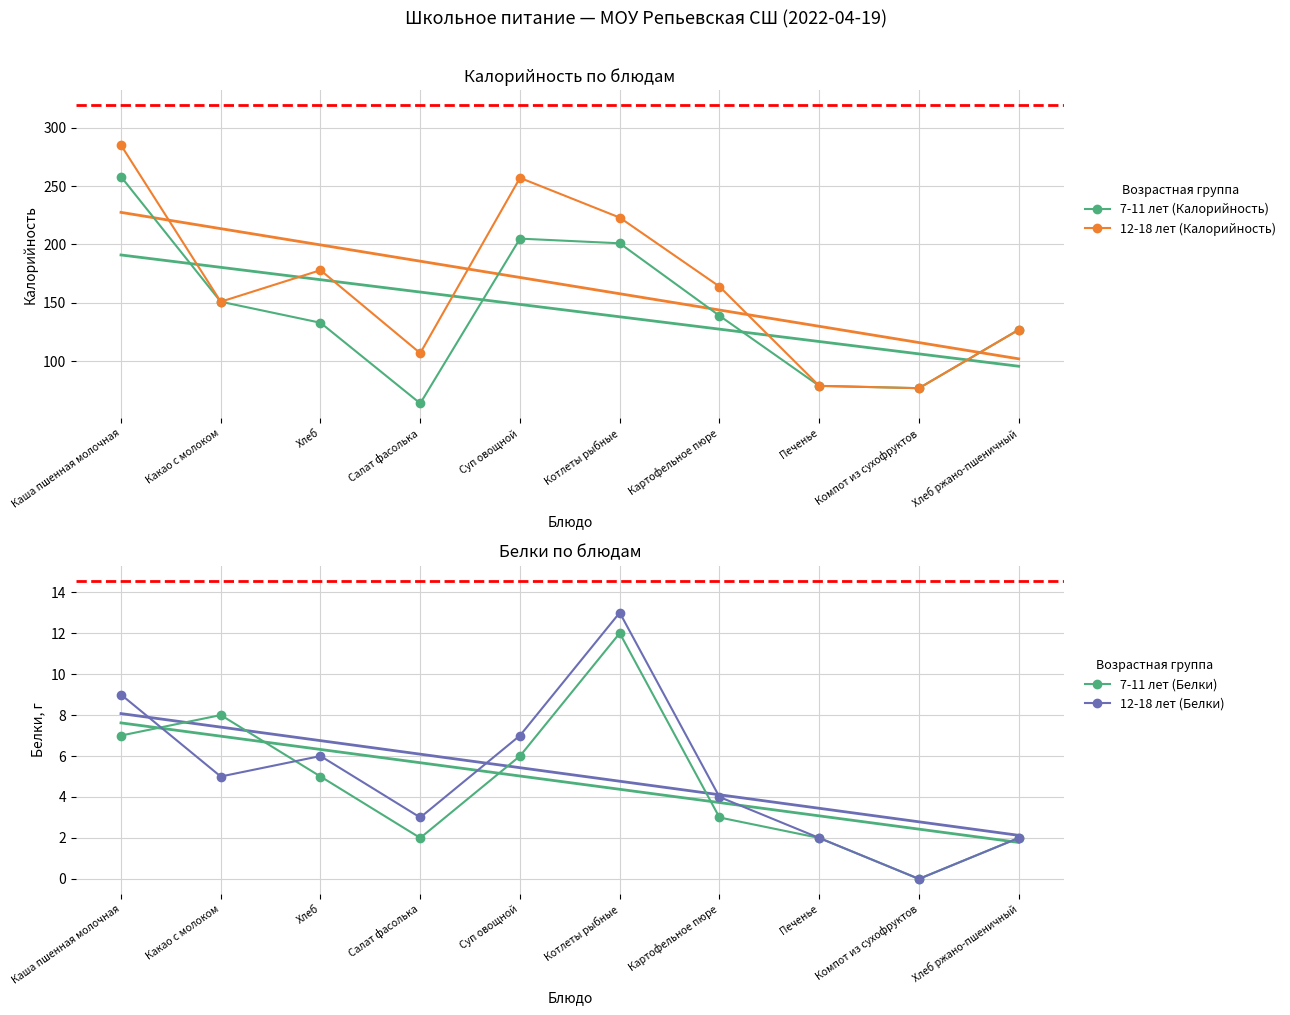

What are all the series names shown in the legend?

7-11 лет (Калорийность), 12-18 лет (Калорийность), 7-11 лет (Белки), 12-18 лет (Белки)